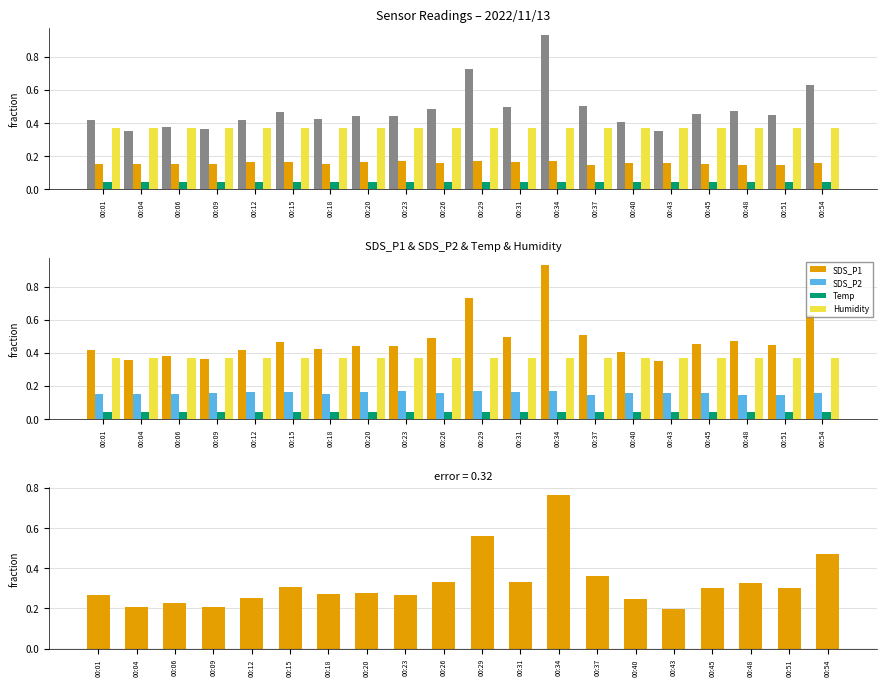

Reading right to left, extract all data points from this chart.

SDS_P1: 0.6	0.4	0.5	0.5	0.4	0.4	0.5	0.9	0.5	0.7	0.5	0.4	0.4	0.4	0.5	0.4	0.4	0.4	0.4	0.4
SDS_P2: 0.2	0.1	0.1	0.2	0.2	0.2	0.1	0.2	0.2	0.2	0.2	0.2	0.2	0.2	0.2	0.2	0.2	0.2	0.1	0.2
Temp: 0.0	0.0	0.0	0.0	0.0	0.0	0.0	0.0	0.0	0.0	0.0	0.0	0.0	0.0	0.0	0.0	0.0	0.0	0.0	0.0
Humidity: 0.4	0.4	0.4	0.4	0.4	0.4	0.4	0.4	0.4	0.4	0.4	0.4	0.4	0.4	0.4	0.4	0.4	0.4	0.4	0.4
SDS_P1 - SDS_P2: 0.5	0.3	0.3	0.3	0.2	0.2	0.4	0.8	0.3	0.6	0.3	0.3	0.3	0.3	0.3	0.3	0.2	0.2	0.2	0.3